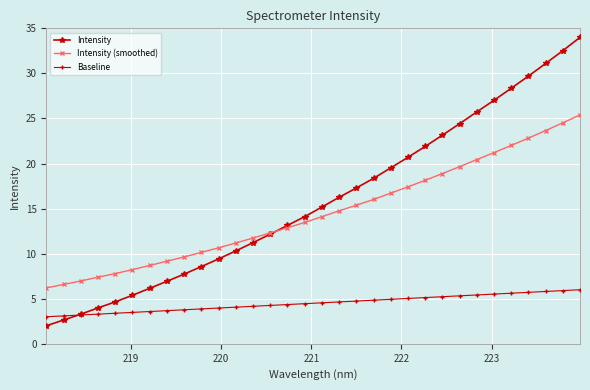

Count the number of categories in the chart.

32